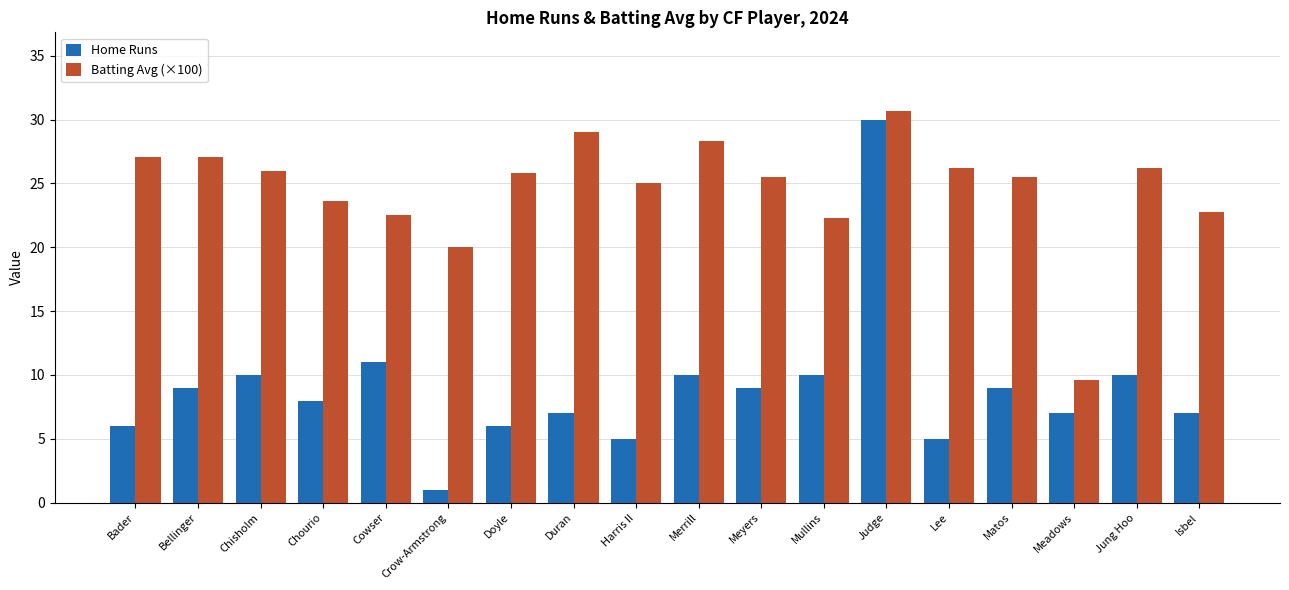

Is it true that Batting Avg (×100) equals 11.8 at Jung Hoo?

False